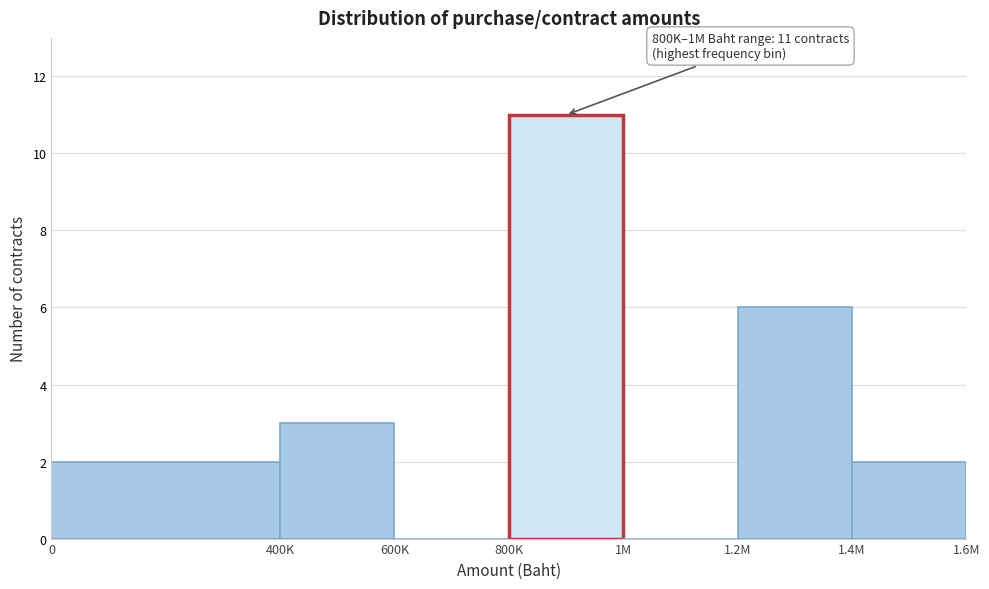

Reading left to right, what are all the values shown in this chart?

0=2	400K=3	600K=0	800K=11	1M=0	1.2M=6	1.4M=2